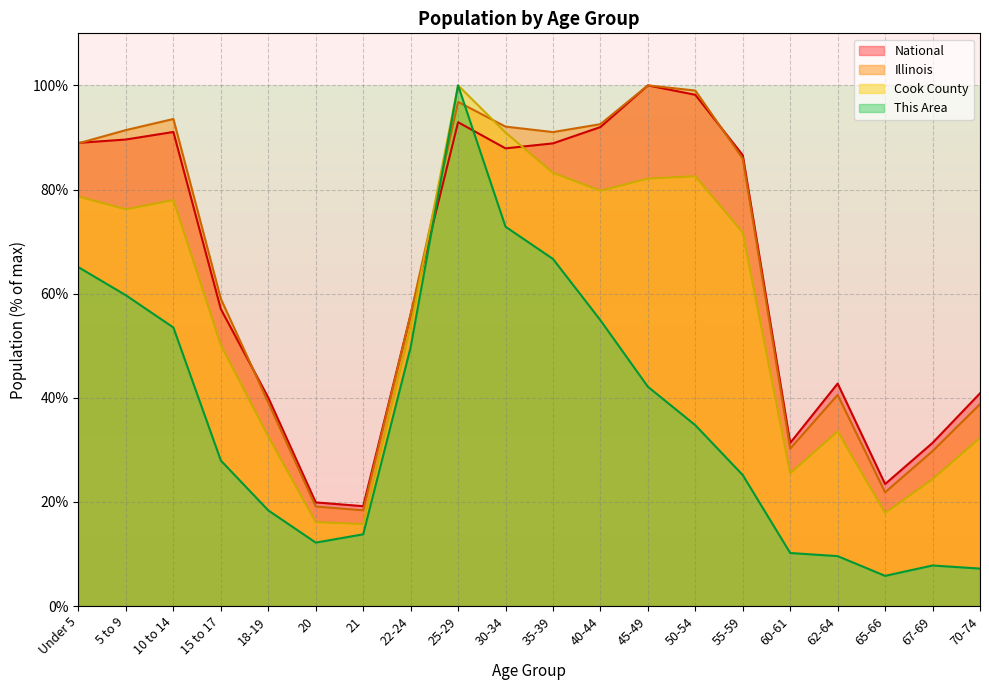

What is the sum of all Cook County values?

1124.9